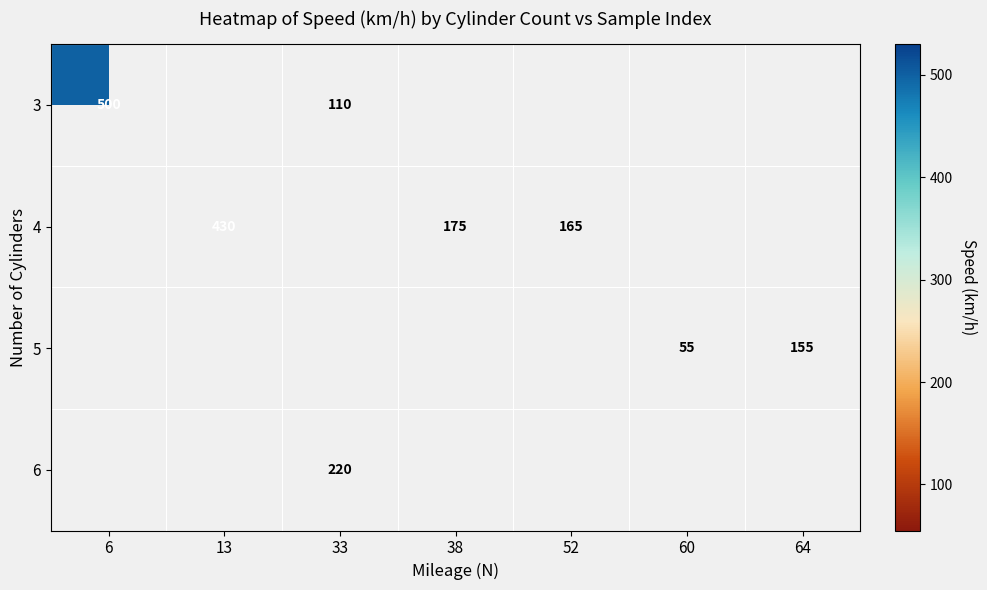

The value of 4 at 38 is 175. True or false?

True